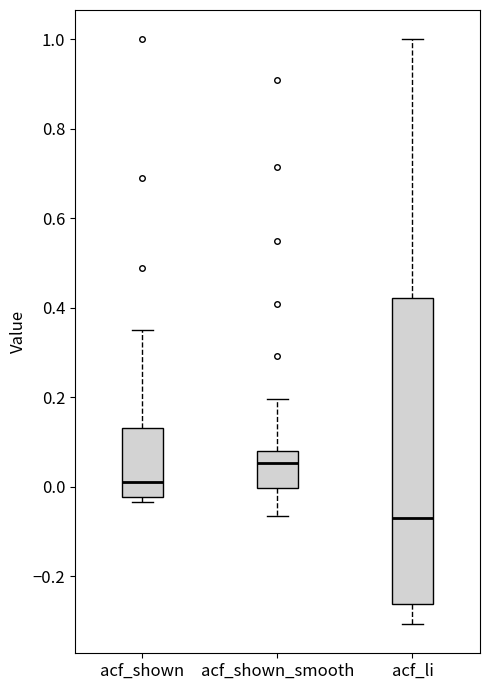

Which box has the highest median line?

acf_shown_smooth